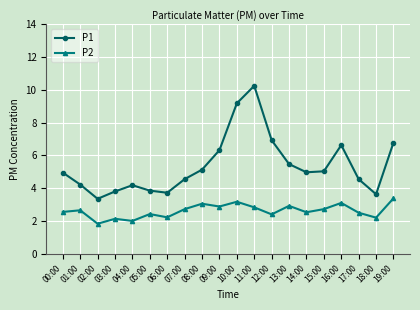

How many distinct data groups are displayed?

2